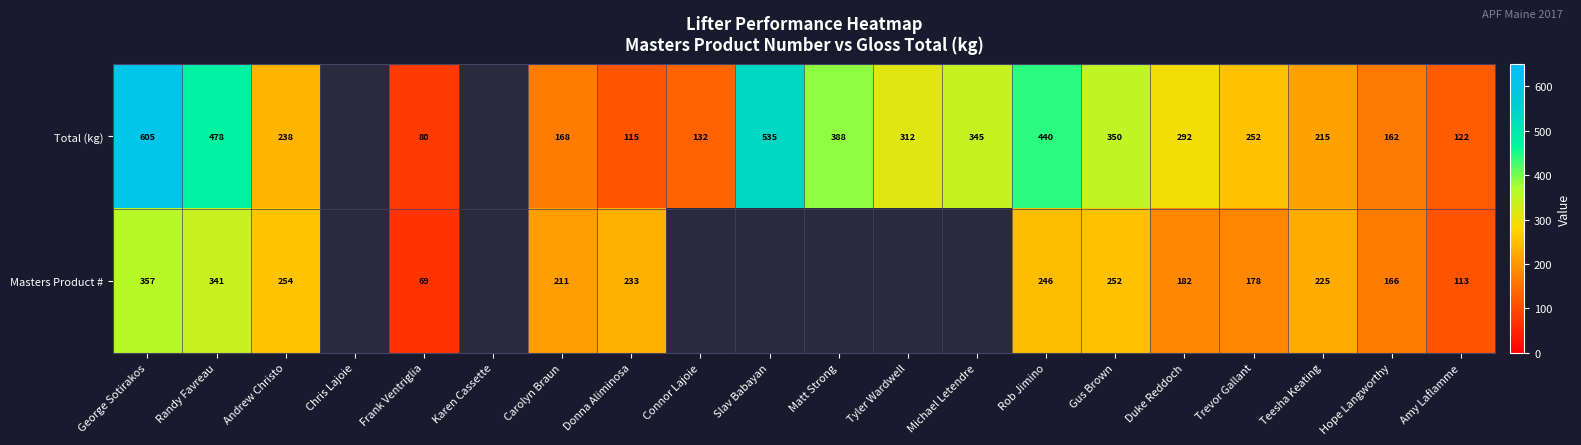

What is the difference between the Masters Product # values at Trevor Gallant and Rob Jimino?

68